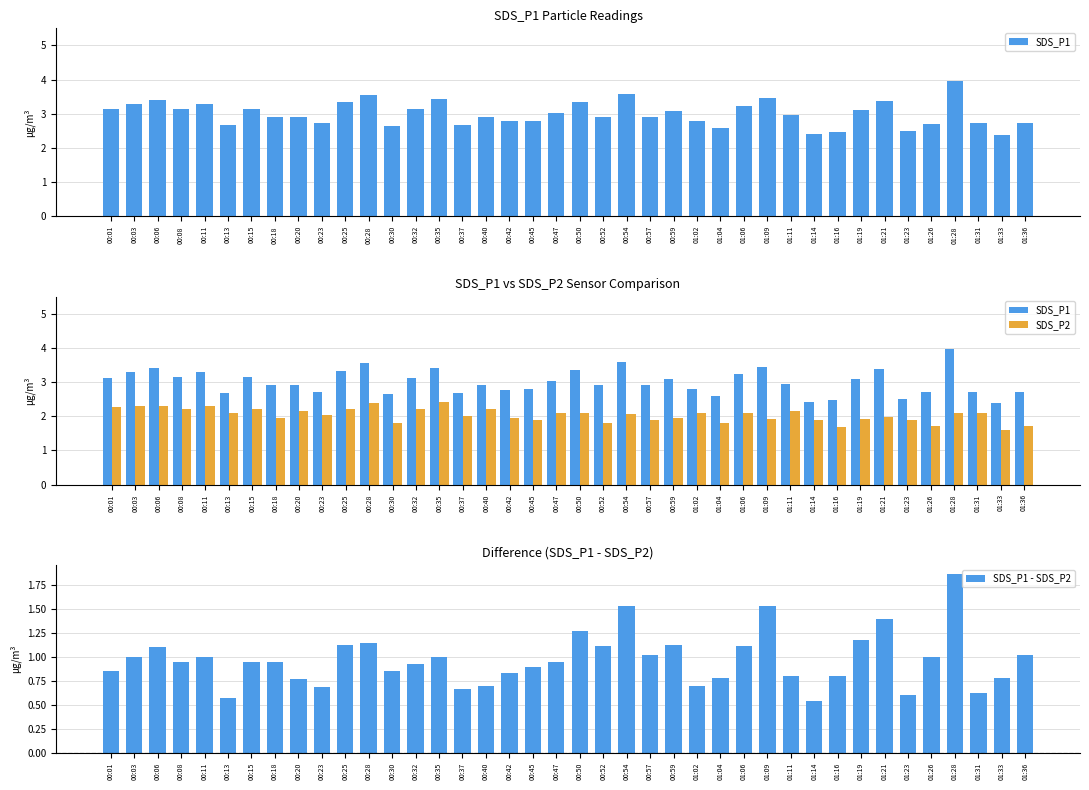

At which category is the sum across all series the highest?

01:28